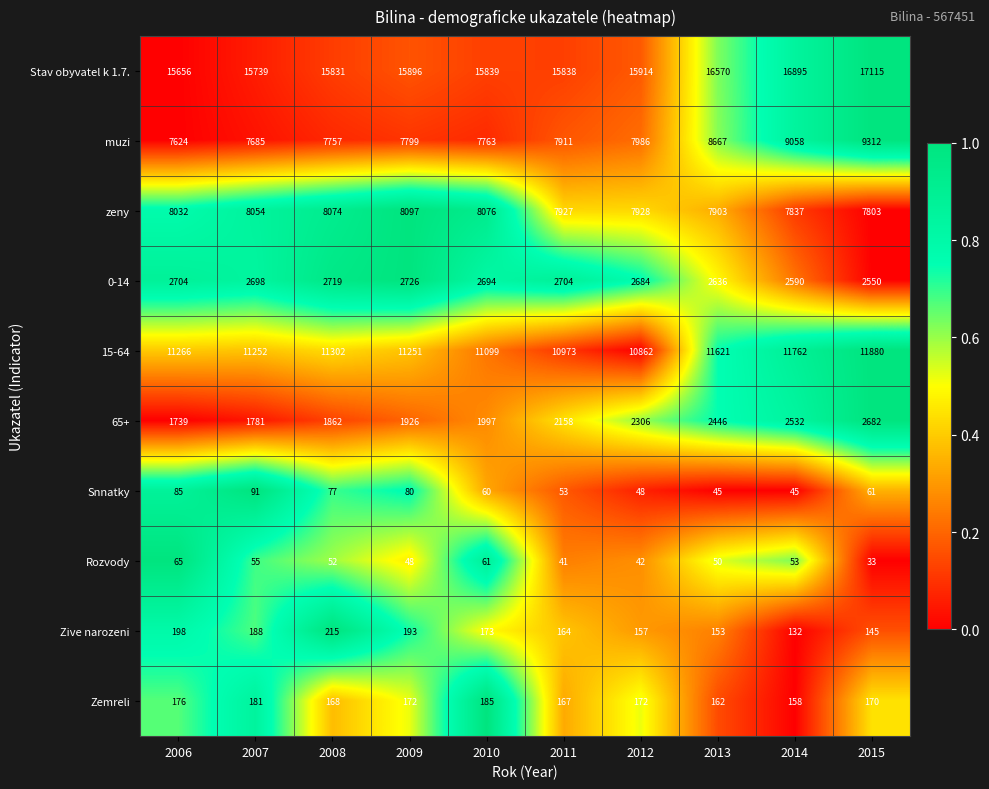

How many data points in Zemreli are less than 172?

5